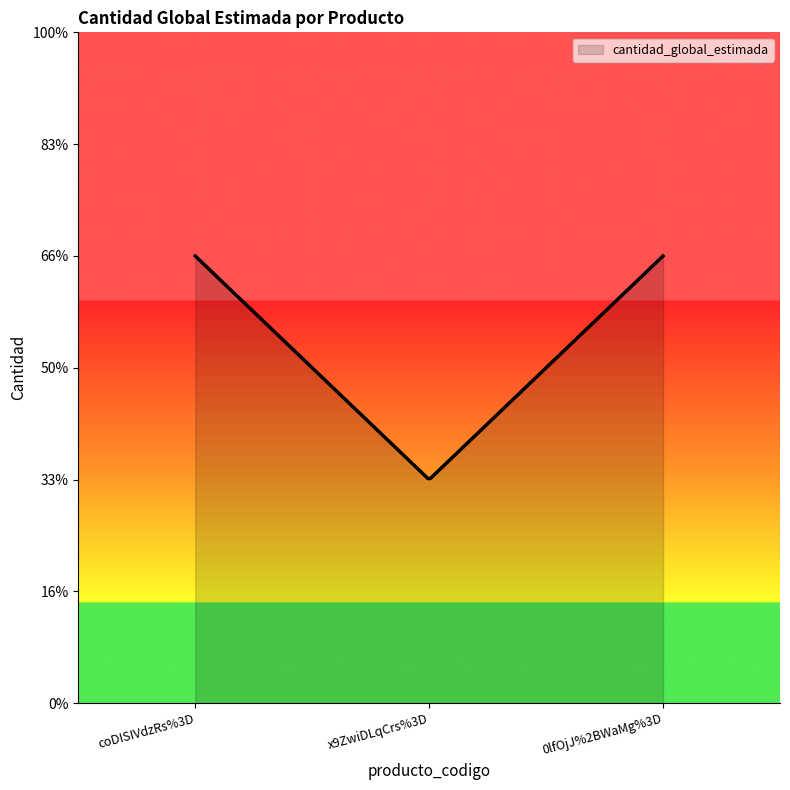

Reading left to right, transcribe all the data shown in this chart.

2	1	2